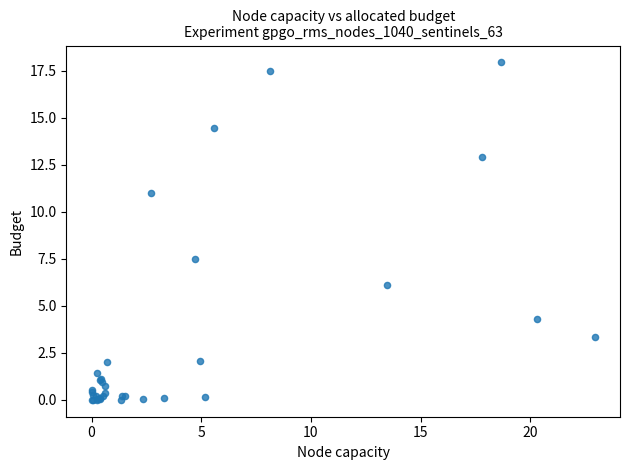

What Y value in the scatter plot is closest to 8?

7.5